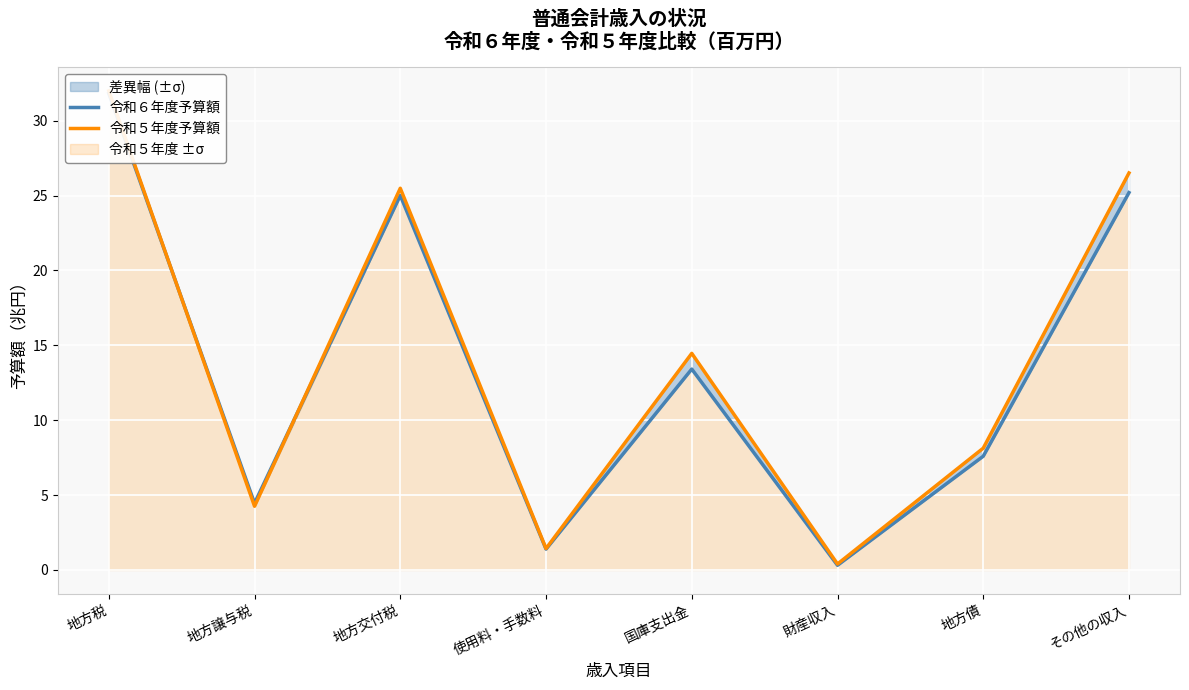

List the labels in order of 令和６年度予算額 value, smallest first.

財産収入, 使用料・手数料, 地方譲与税, 地方債, 国庫支出金, 地方交付税, その他の収入, 地方税